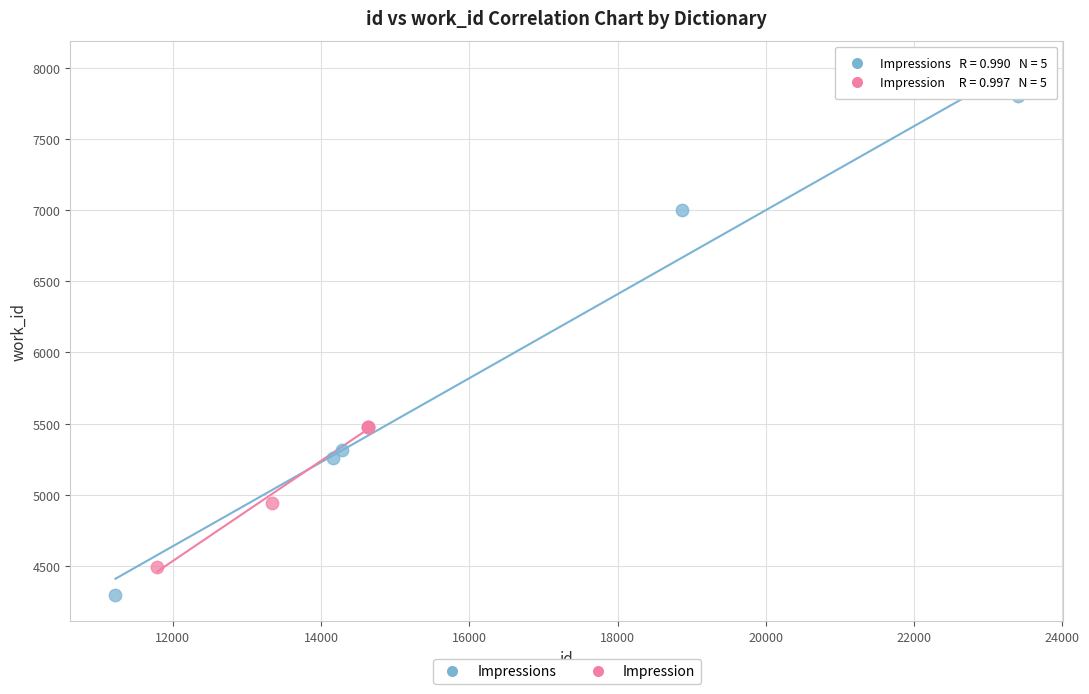

Which series has the widest spread of Y values?

Impressions